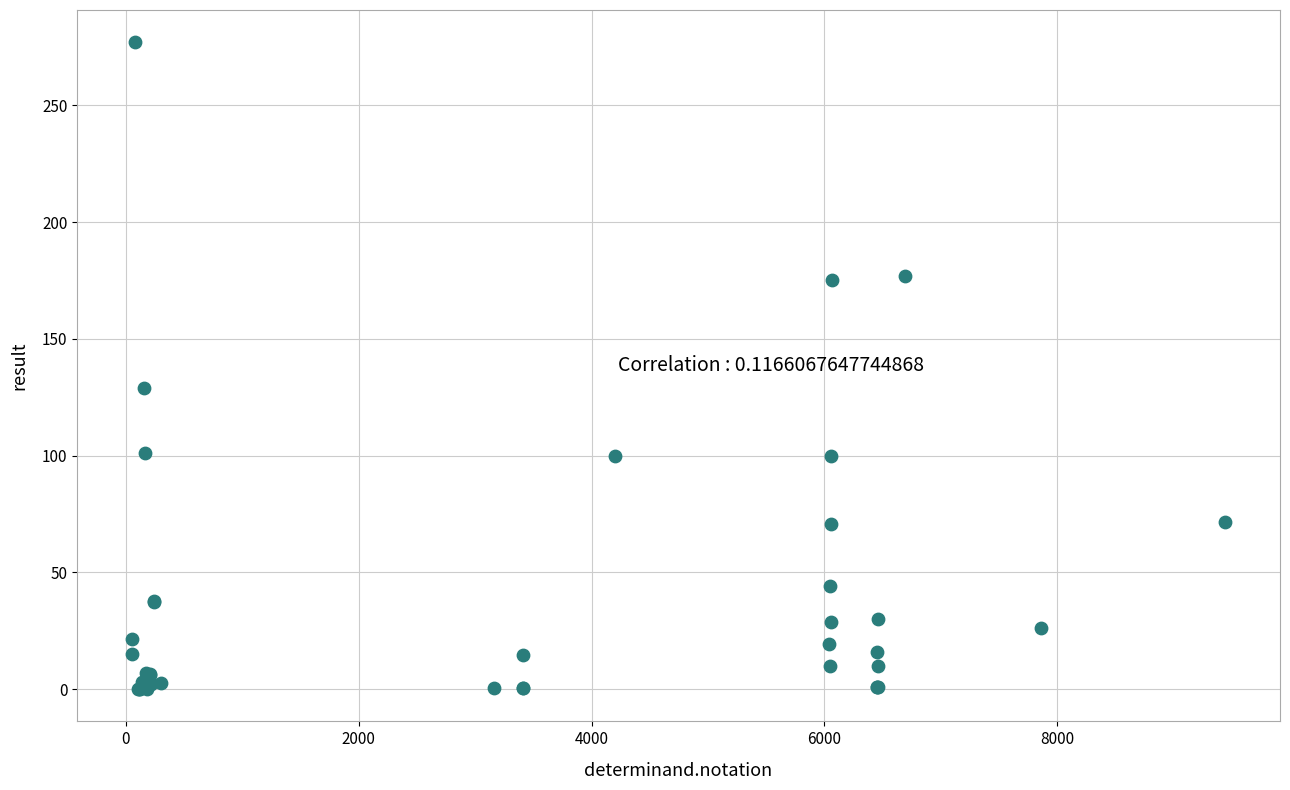

What Y value in the scatter plot is closest to 138?

129.0